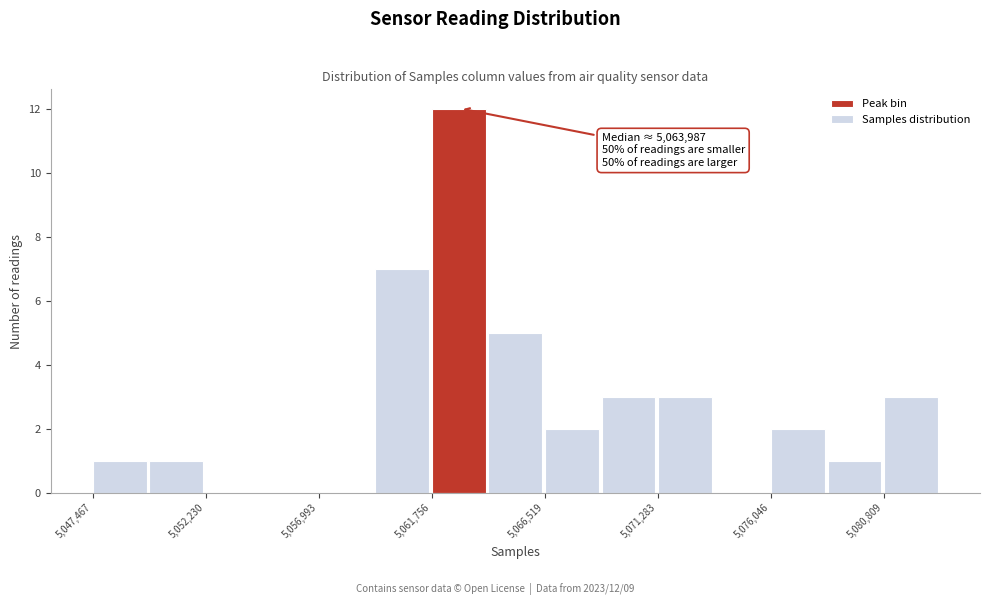

Over which range of the x-axis is the bar tallest?

5062000 to 5064000